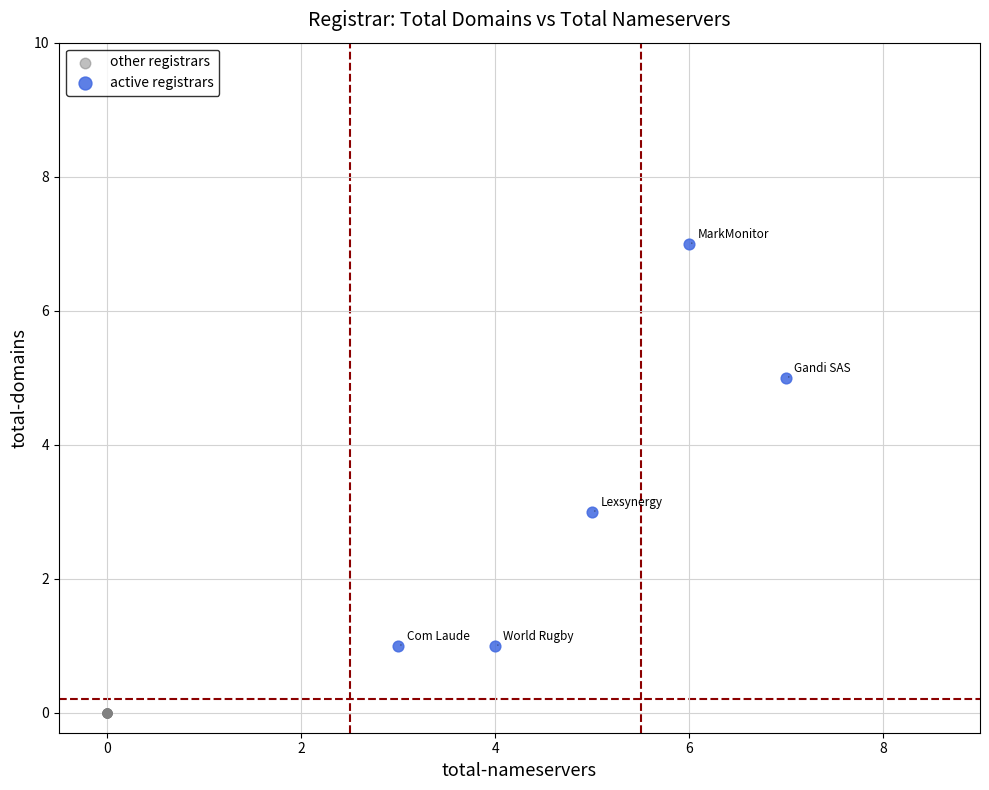

What are all the series names shown in the legend?

other registrars, active registrars